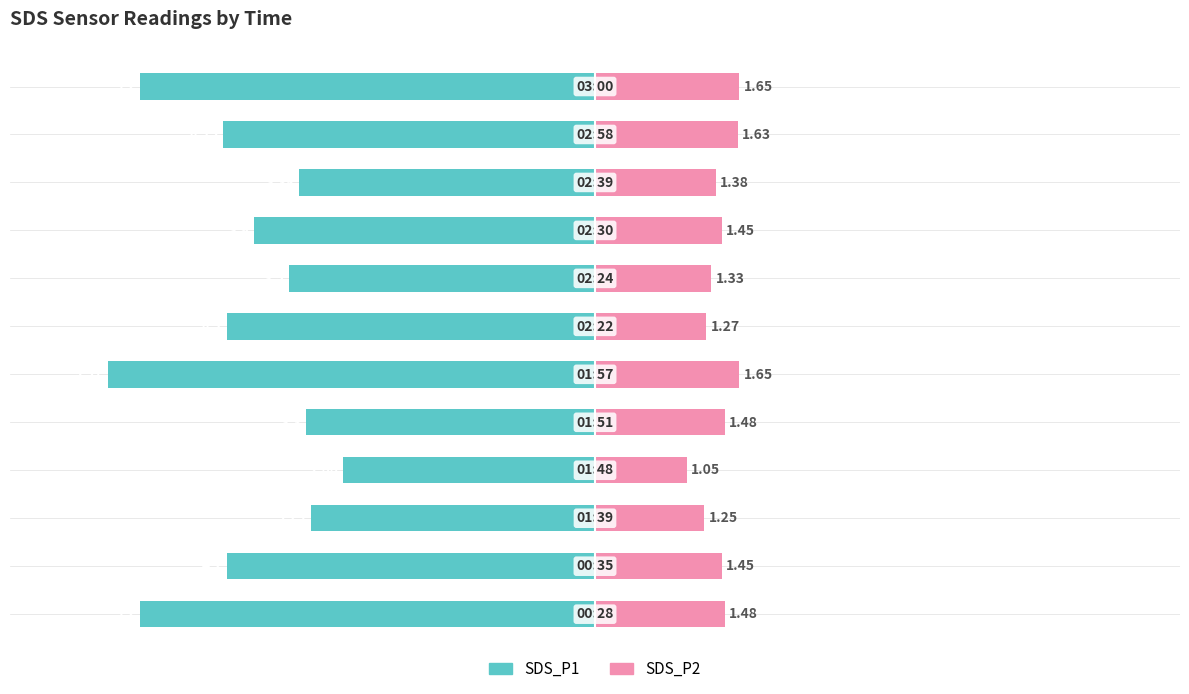

What is the greatest value displayed?

1.6